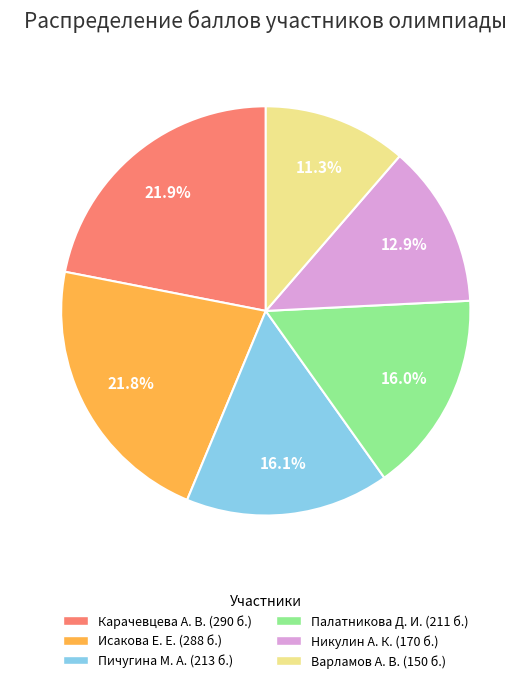

Count the number of slices in the pie.

6